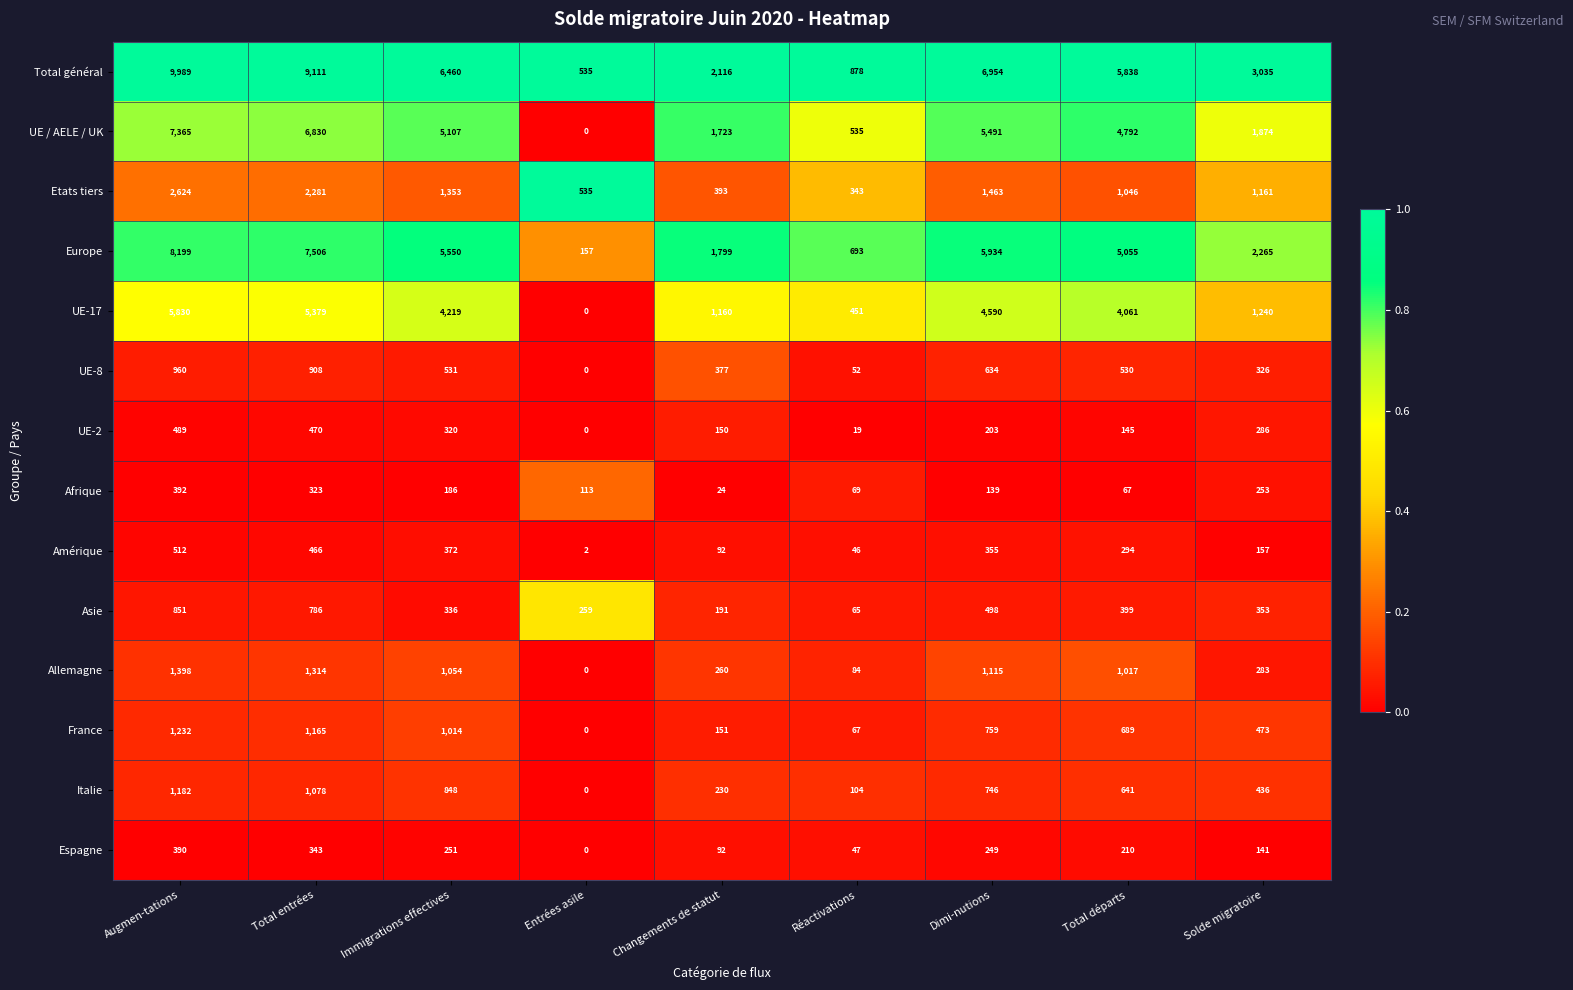

The value of Italie at Augmen-tations is 1182. True or false?

True